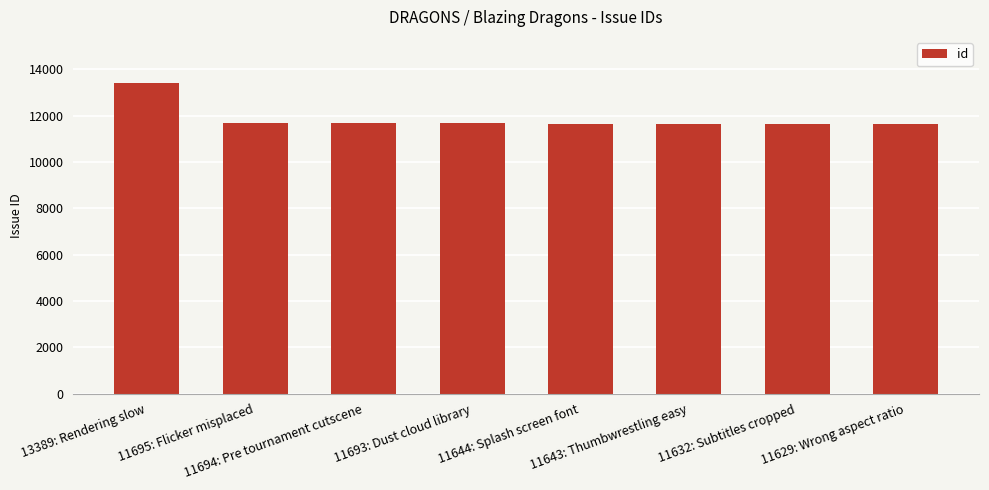

The value at 11693: Dust cloud library is 16178. True or false?

False